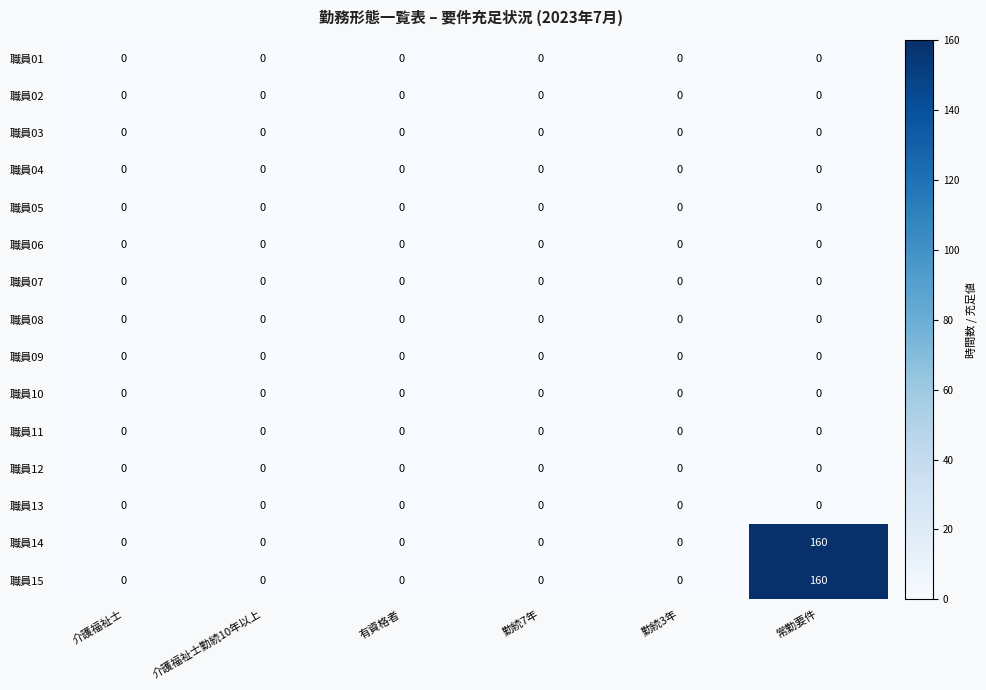

The 職員14 series shows 0 at 有資格者. True or false?

True